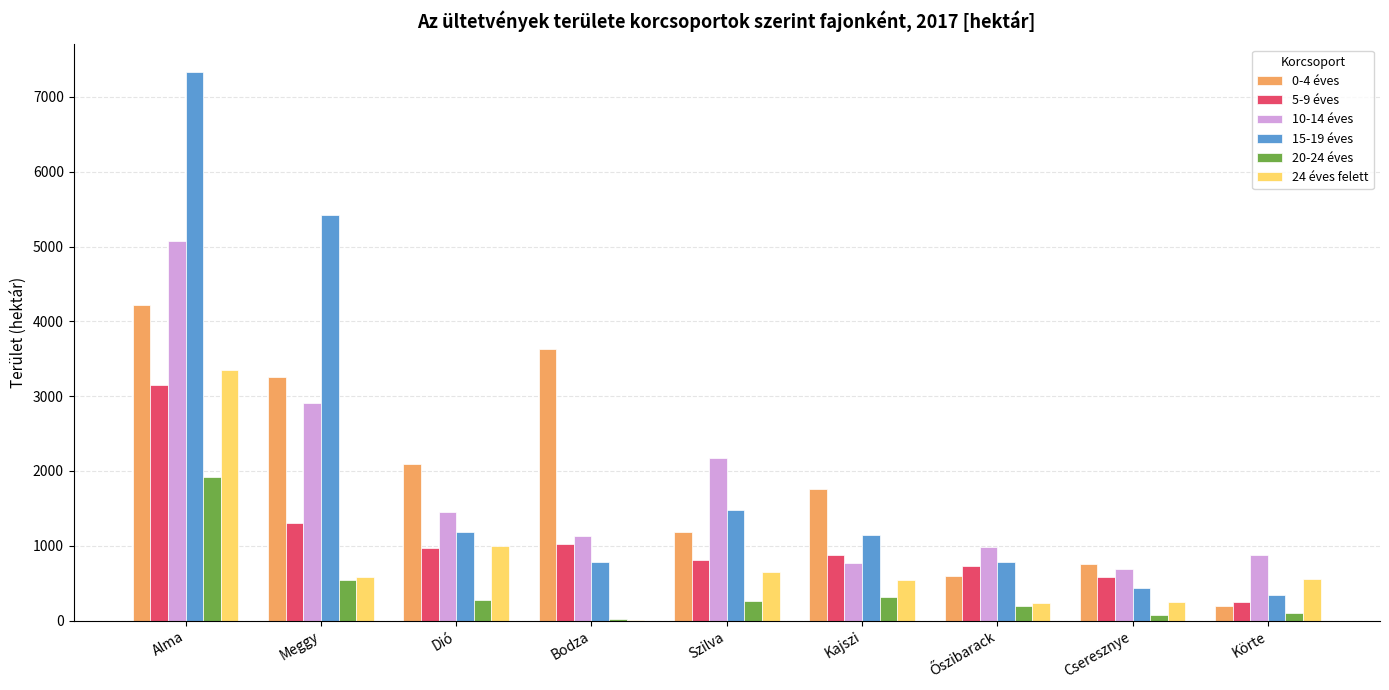

The value of 20-24 éves at Kajszi is 318.6. True or false?

True